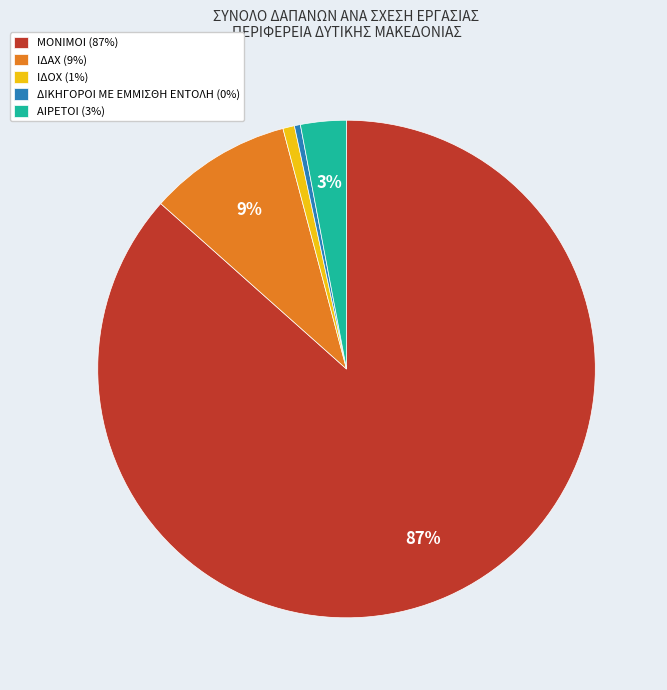

The ΙΔΑΧ slice represents 9% of the pie. True or false?

True